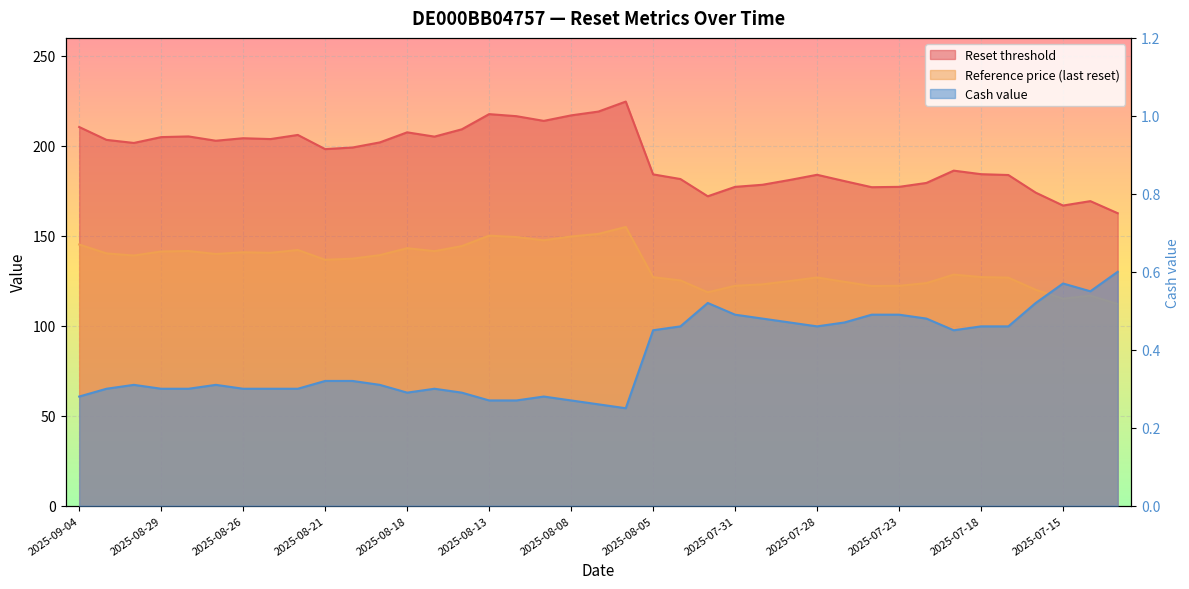

In Cash value, how many points are higher than both neighbors (excluding endpoints)?

6